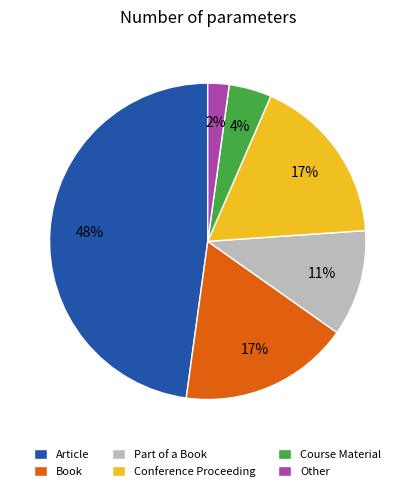

Does Part of a Book account for over 50% of the chart?

No